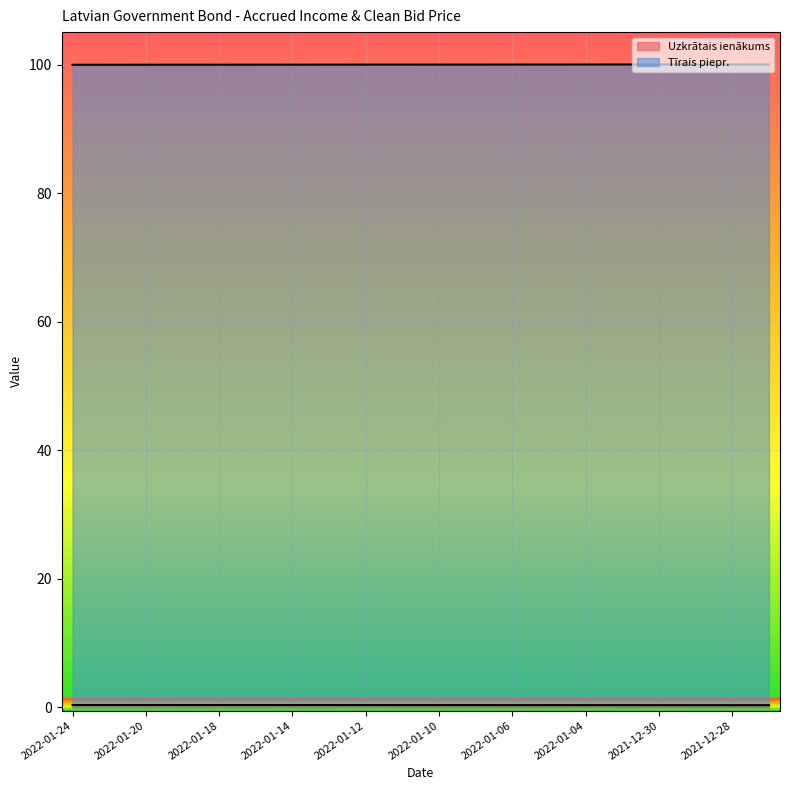

Does the chart display data point markers on the line(s)?

No